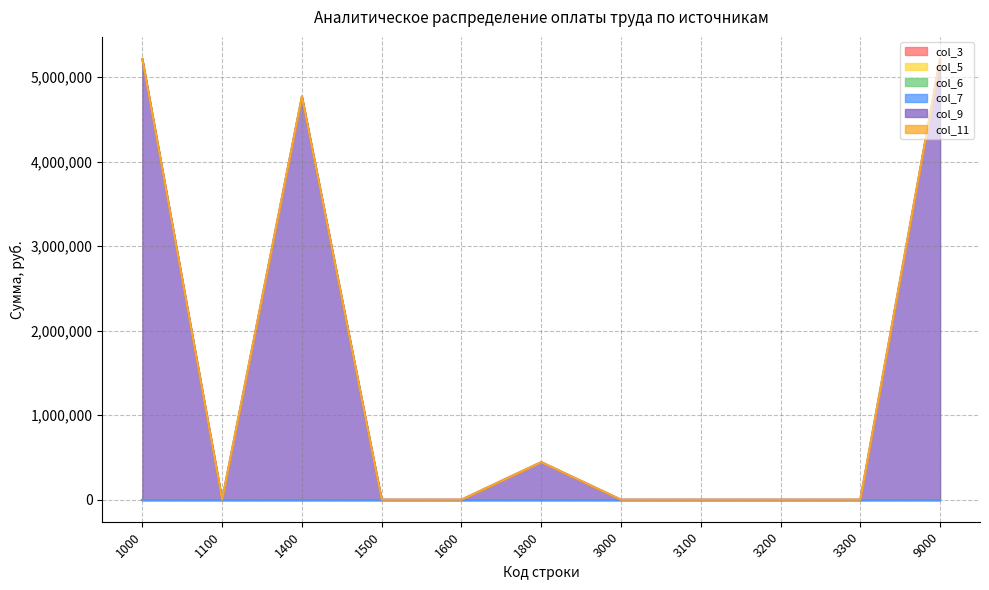

True or false: col_11 has more than 2 interior local peaks.

False